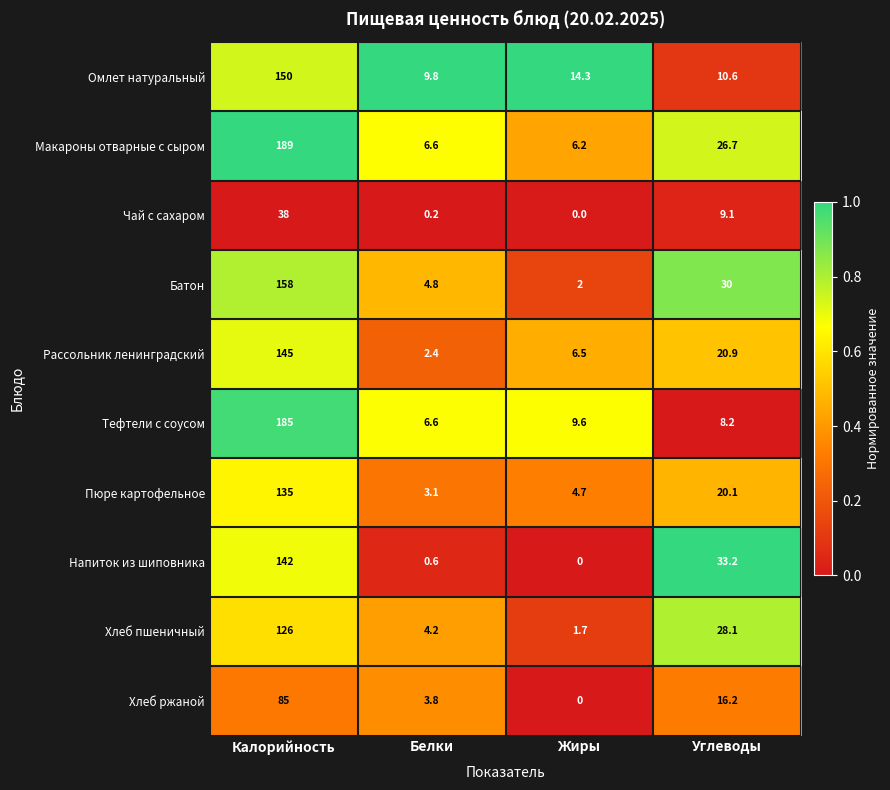

What is the difference between the Батон values at Калорийность and Углеводы?

128.0